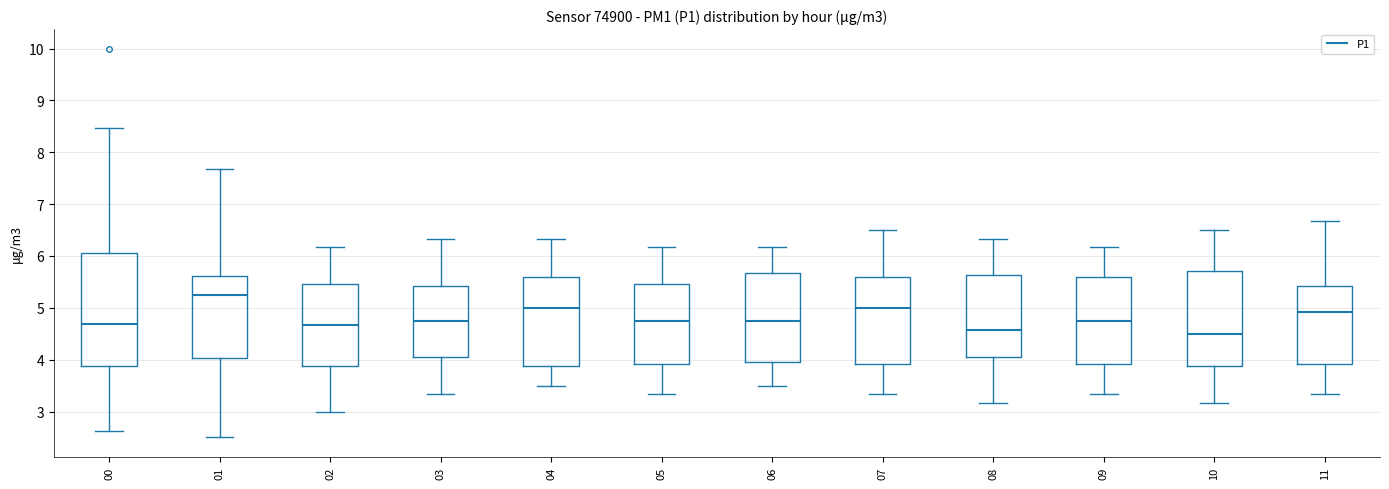

Comparing the boxes themselves (not the whiskers), which one is the tallest?

00